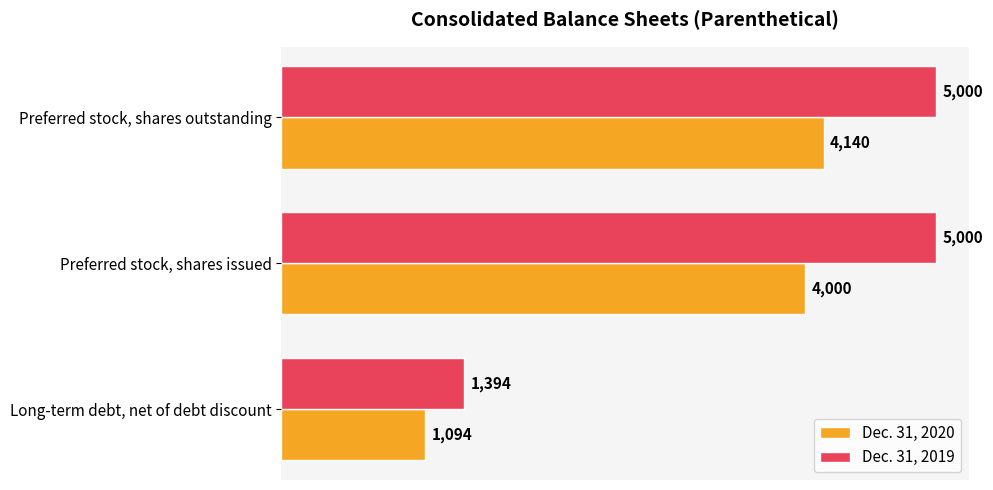

At which category is the sum across all series the highest?

Preferred stock, shares outstanding